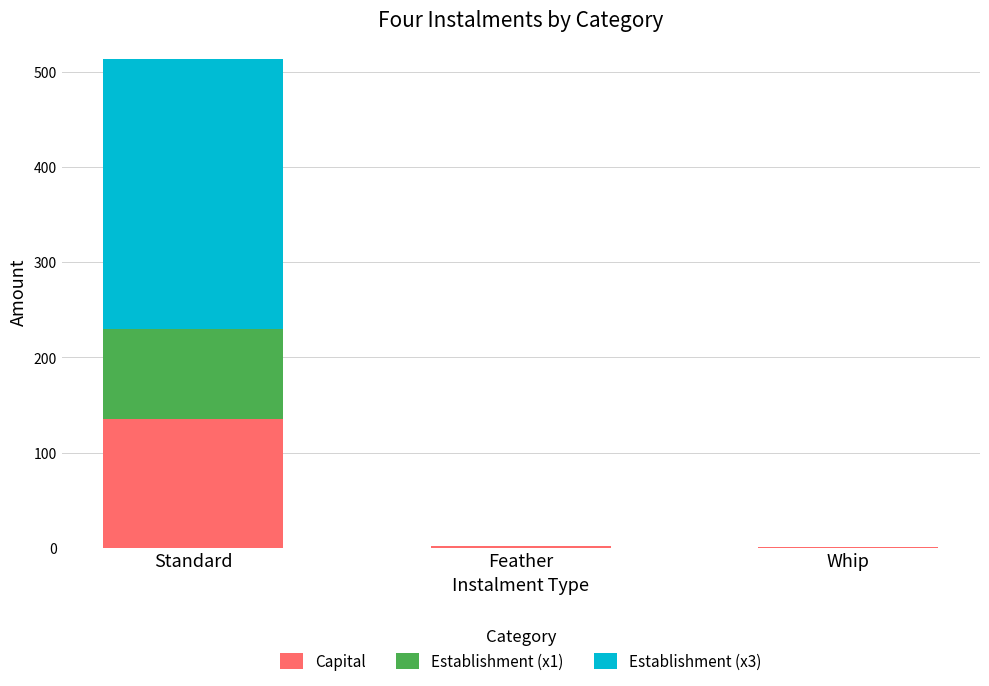

What is the highest value of the Capital series?

135.2